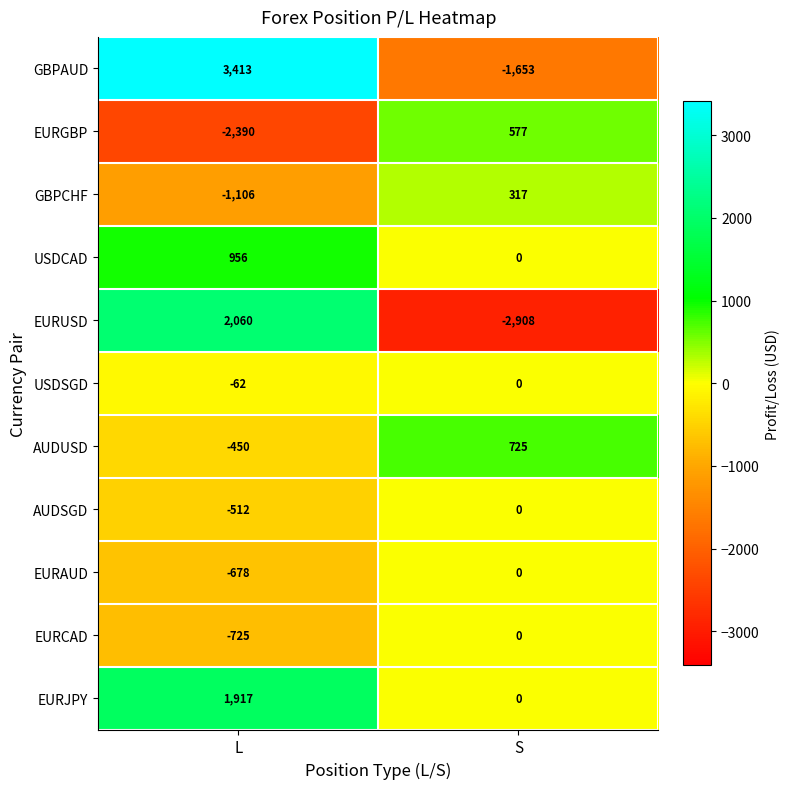

How many values in AUDSGD are below zero?

1